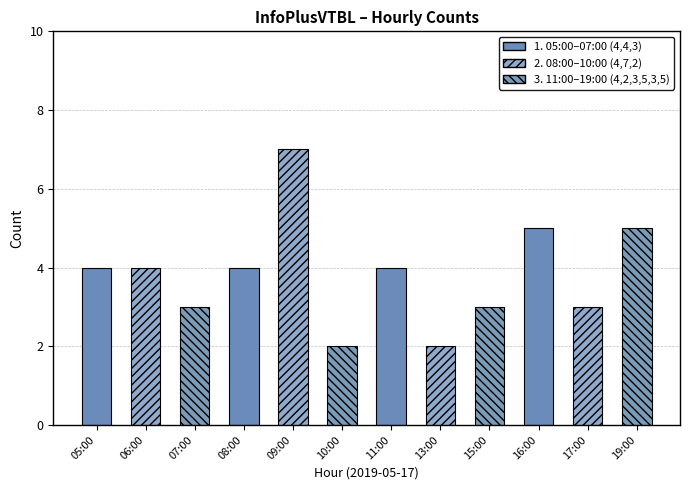

Are the bars grouped side by side (vs. stacked)?

No